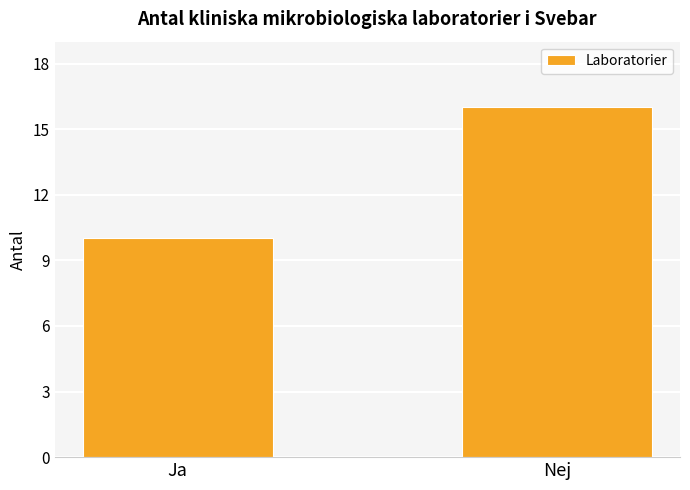

What is the sum of the values at Ja and Nej?

26